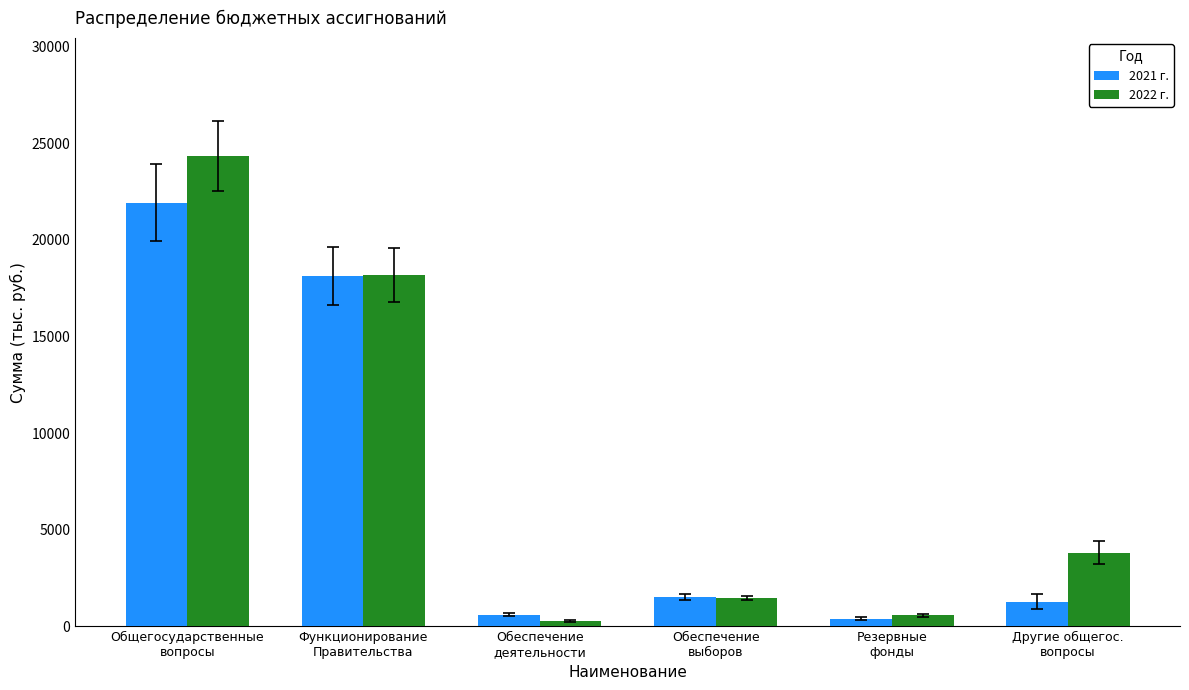

Rank the series by their maximum value, from lowest to highest.

2021 г., 2022 г.